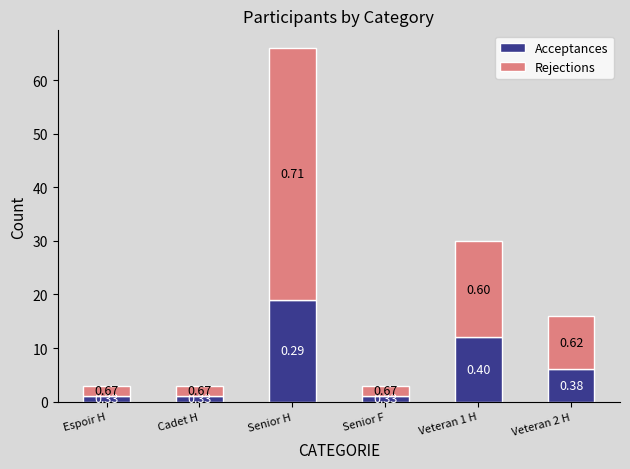

At which label is Acceptances closest to 10?

Veteran 1 H